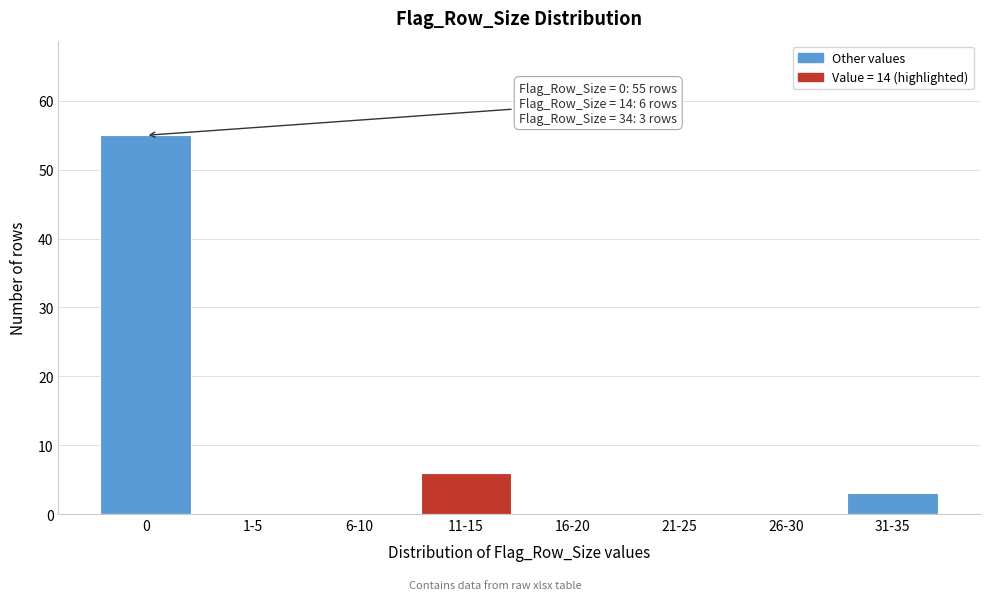

Reading left to right, what are all the values shown in this chart?

0=55	1-5=0	6-10=0	11-15=6	16-20=0	21-25=0	26-30=0	31-35=3